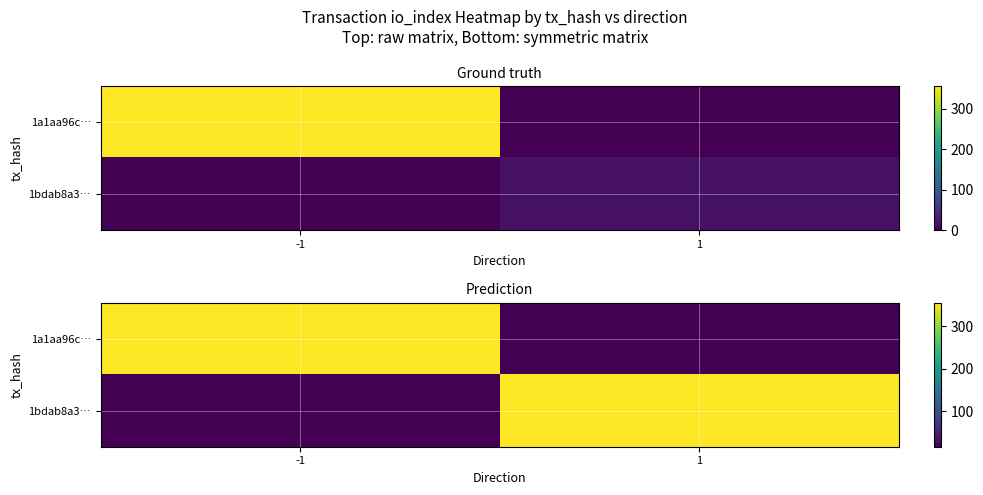

At which label is 1bdab8a3… closest to 186?

-1